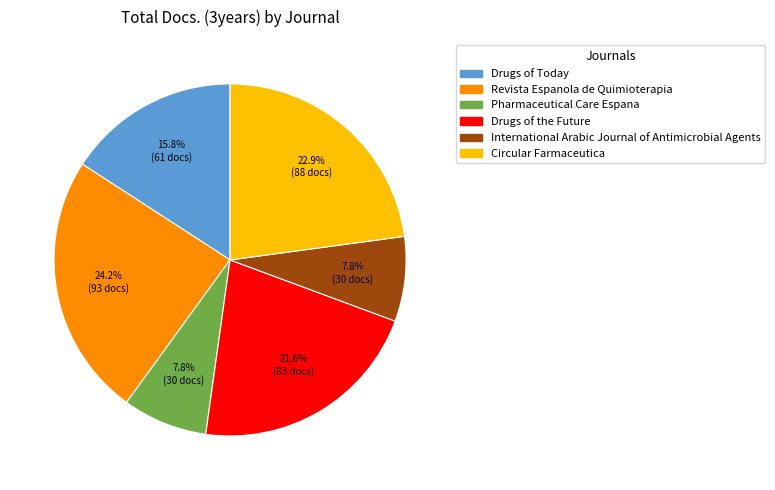

How much of the chart is everything except Revista Espanola de Quimioterapia?

75.8%